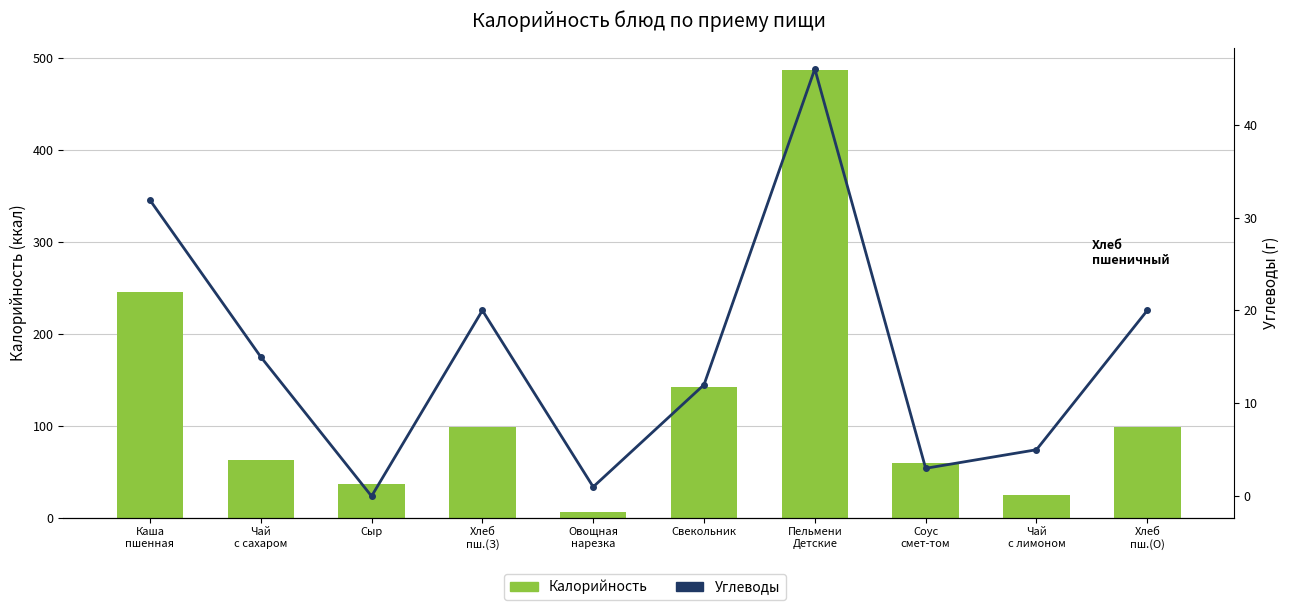

What is the spread (max minus min) of values at Свекольник?

129.7